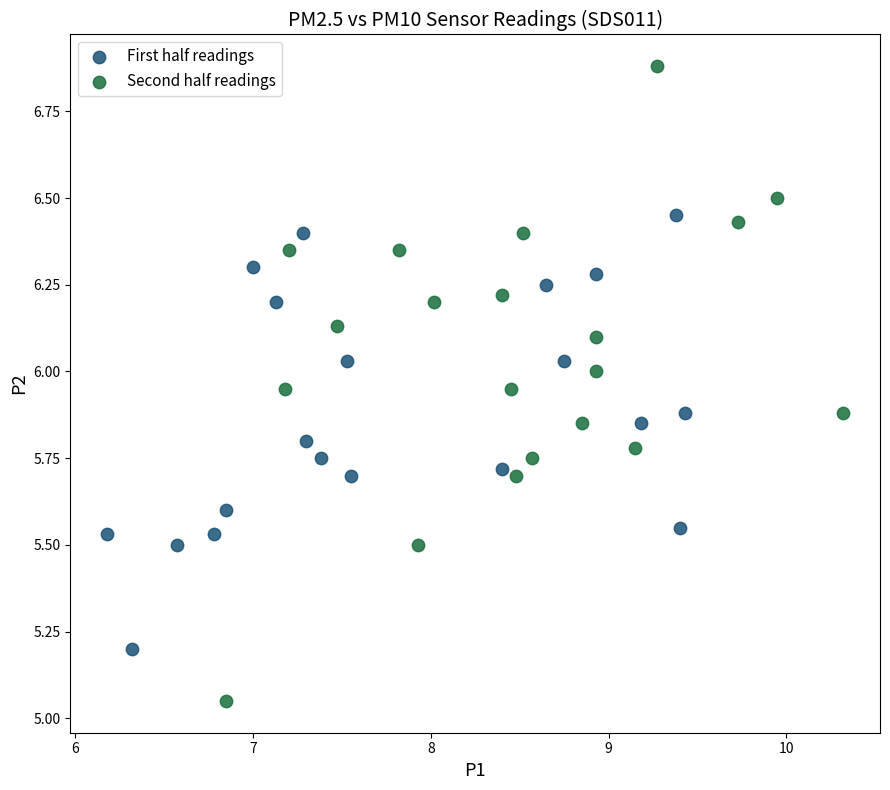

Which series contains the highest Y value?

Second half readings